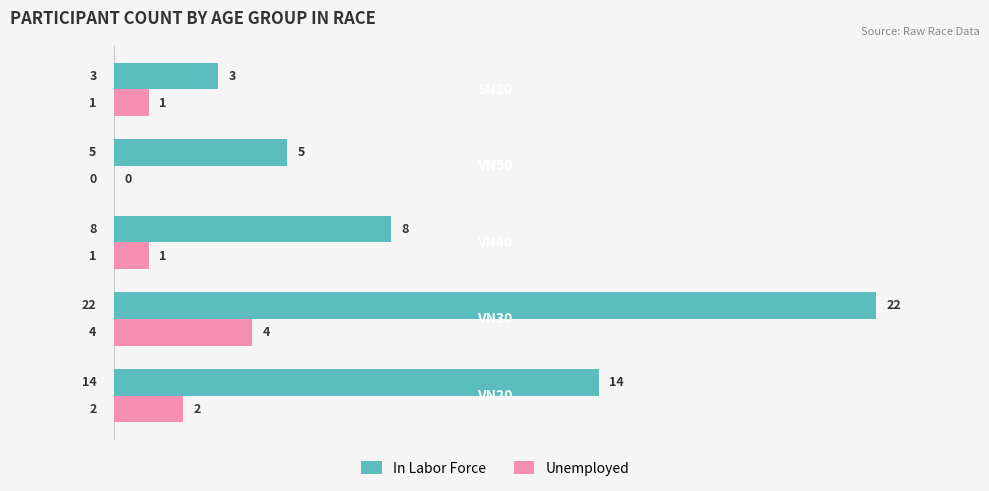

What are all the series names shown in the legend?

In Labor Force, Unemployed